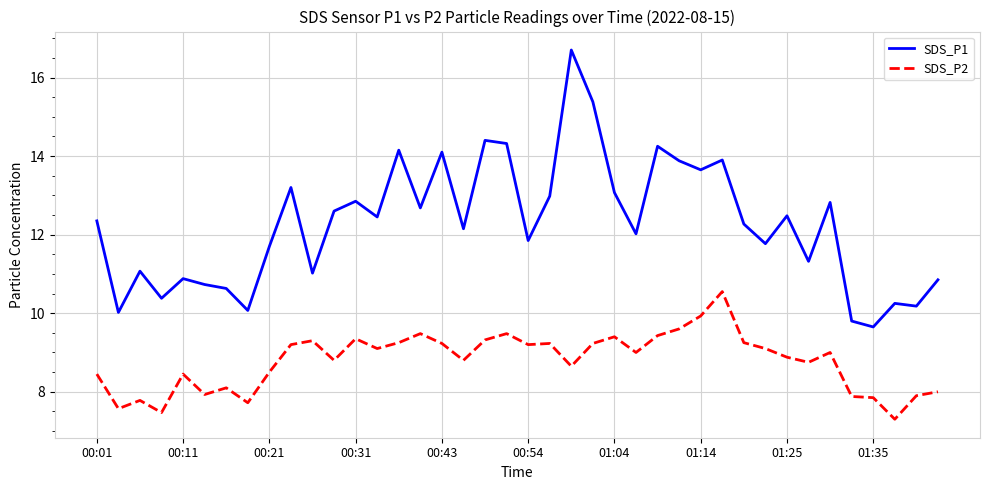

Rank the series by their maximum value, from lowest to highest.

SDS_P2, SDS_P1